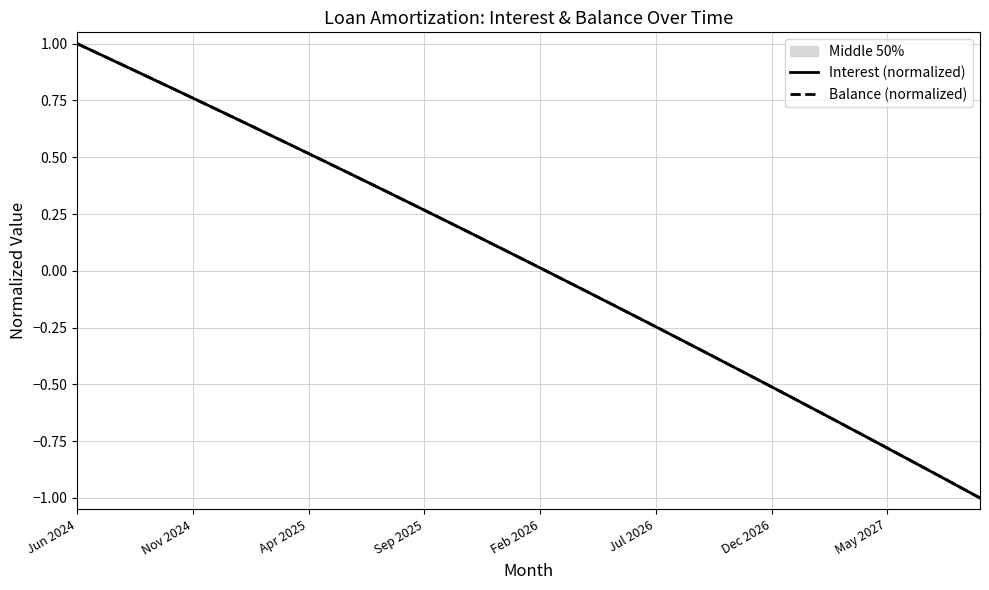

List the series in order of their overall mean, lowest first.

Interest (normalized), Balance (normalized)